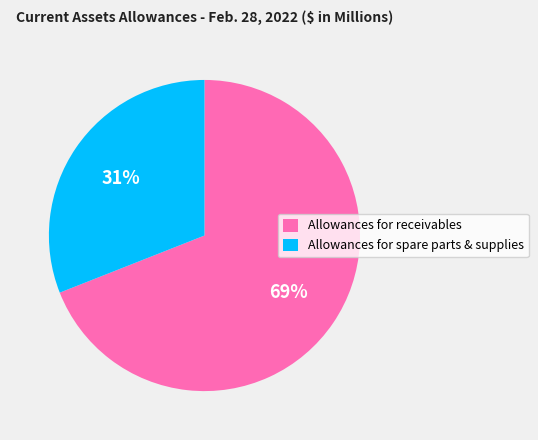

Which has a higher value, Allowances for receivables or Allowances for spare parts & supplies?

Allowances for receivables